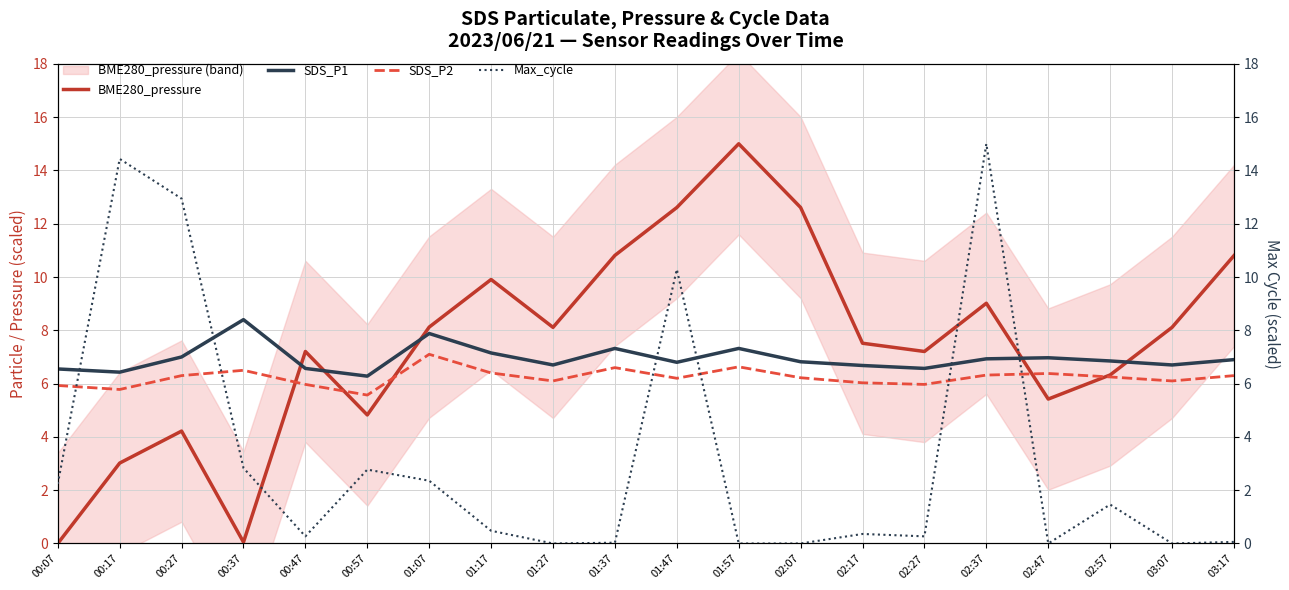

At which label does Max_cycle reach its peak?

02:37